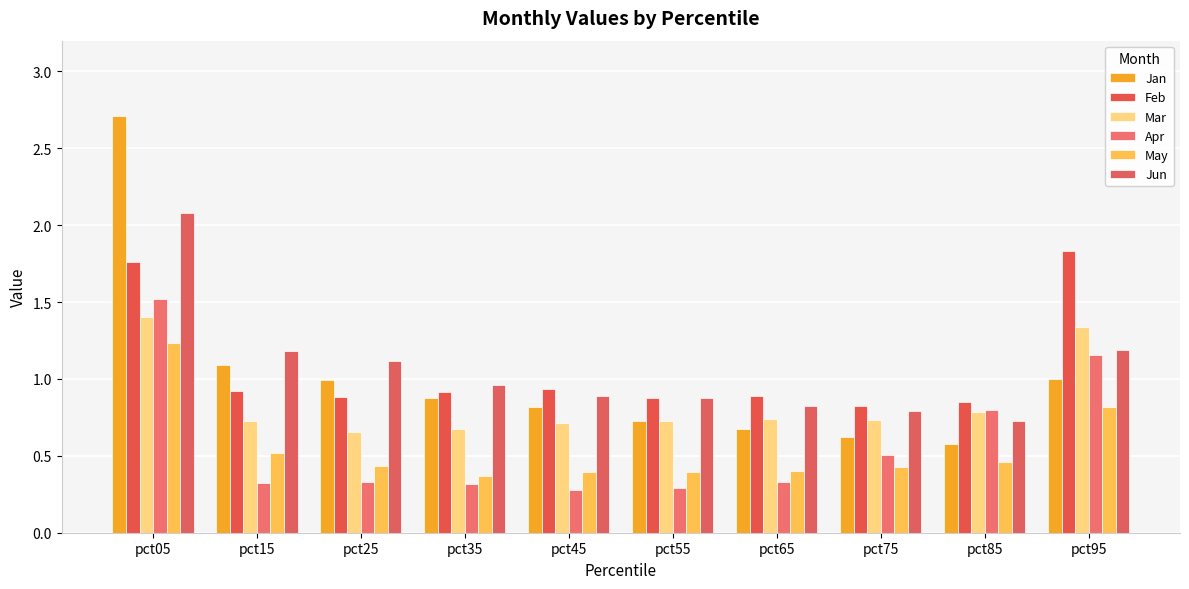

Reading right to left, what are all the values shown in this chart?

Jan: pct95=1.0	pct85=0.6	pct75=0.6	pct65=0.7	pct55=0.7	pct45=0.8	pct35=0.9	pct25=1.0	pct15=1.1	pct05=2.7
Feb: pct95=1.8	pct85=0.9	pct75=0.8	pct65=0.9	pct55=0.9	pct45=0.9	pct35=0.9	pct25=0.9	pct15=0.9	pct05=1.8
Mar: pct95=1.3	pct85=0.8	pct75=0.7	pct65=0.7	pct55=0.7	pct45=0.7	pct35=0.7	pct25=0.7	pct15=0.7	pct05=1.4
Apr: pct95=1.2	pct85=0.8	pct75=0.5	pct65=0.3	pct55=0.3	pct45=0.3	pct35=0.3	pct25=0.3	pct15=0.3	pct05=1.5
May: pct95=0.8	pct85=0.5	pct75=0.4	pct65=0.4	pct55=0.4	pct45=0.4	pct35=0.4	pct25=0.4	pct15=0.5	pct05=1.2
Jun: pct95=1.2	pct85=0.7	pct75=0.8	pct65=0.8	pct55=0.9	pct45=0.9	pct35=1.0	pct25=1.1	pct15=1.2	pct05=2.1